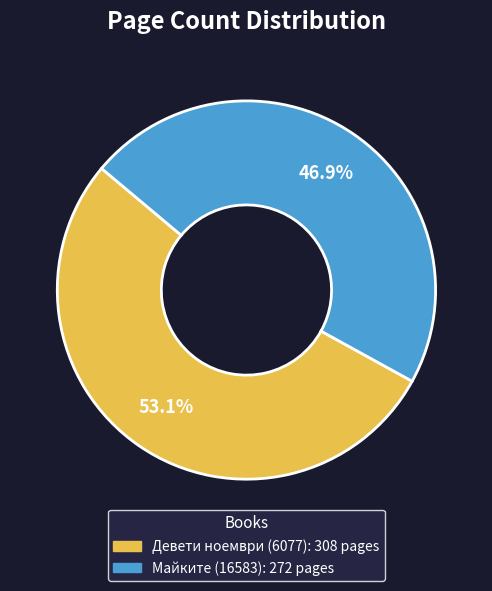

Approximately how many times larger is the value at Майките (16583) compared to Девети ноември (6077)?

0.9